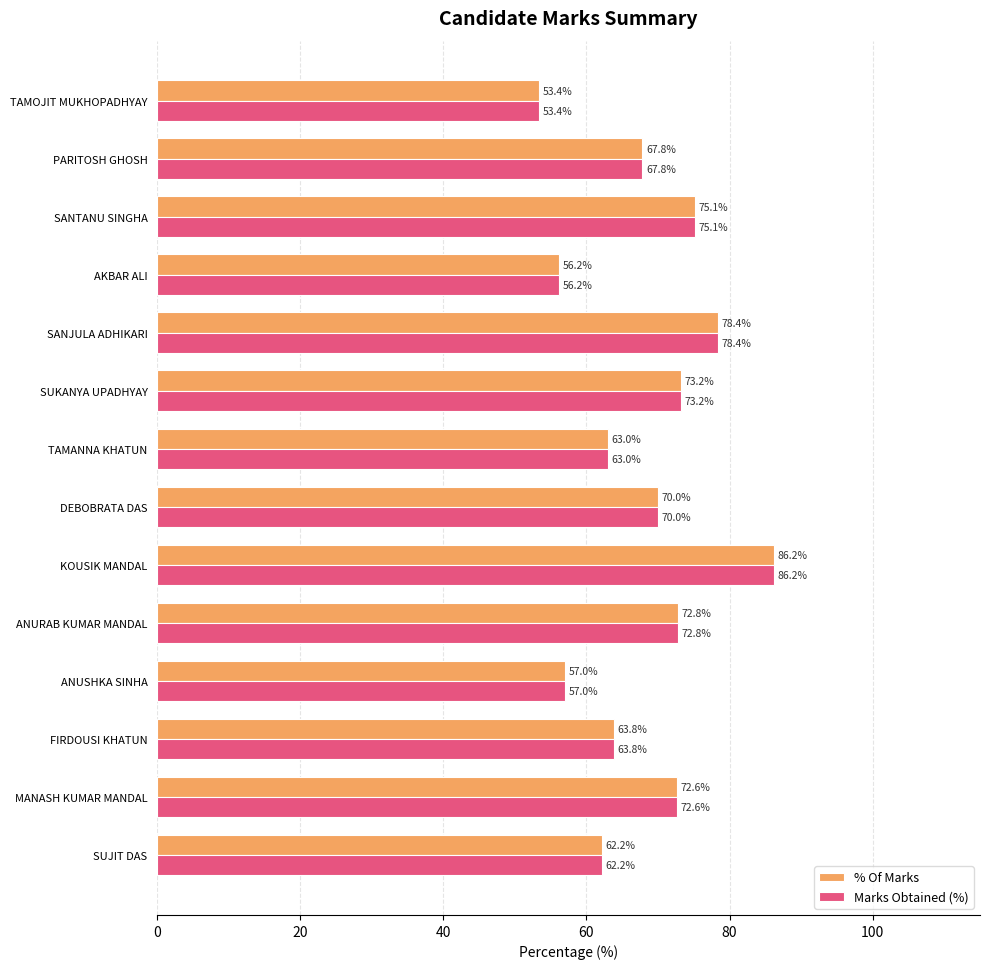

Which category has the highest value across all series?

KOUSIK MANDAL